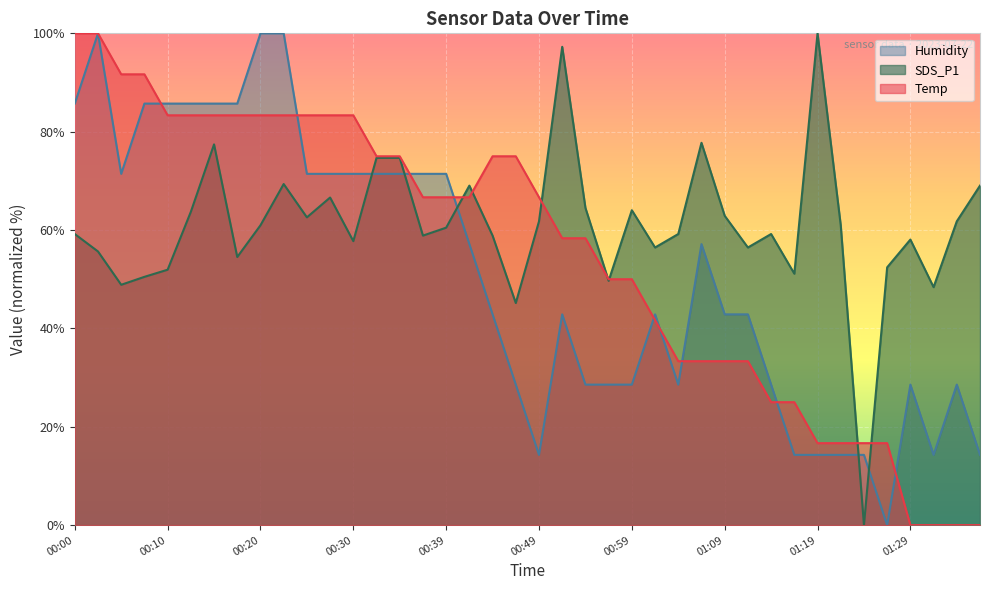

What is the total value across all series at 00:54?

151.4